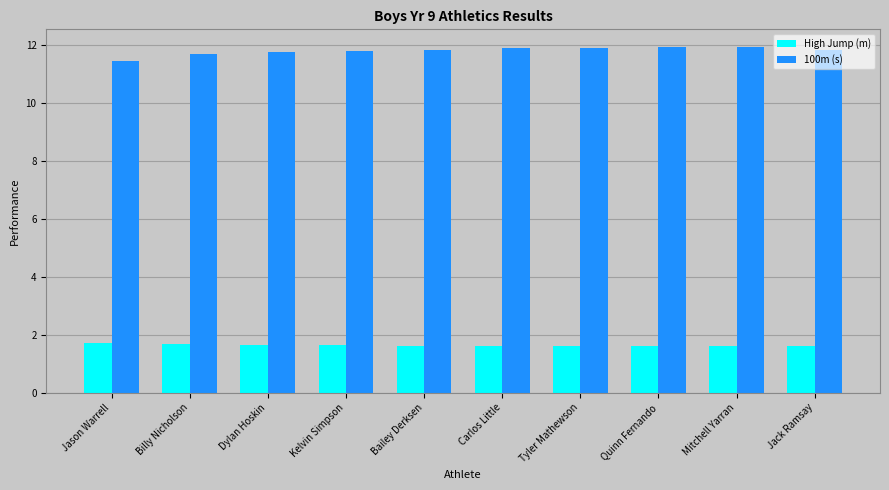

Which series has the largest range (max minus min)?

100m (s)